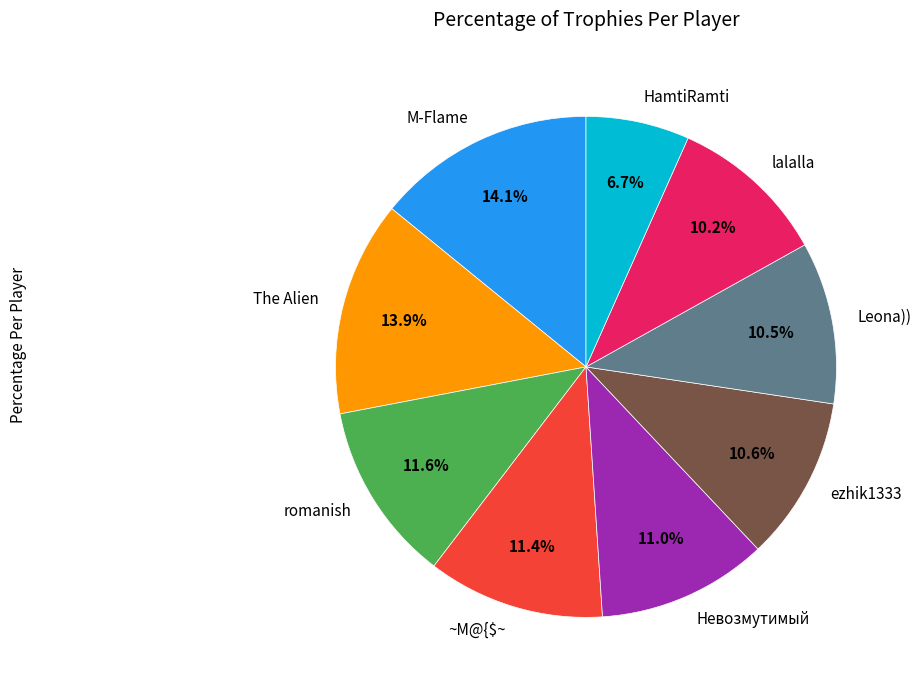

How many segments does this pie chart have?

9